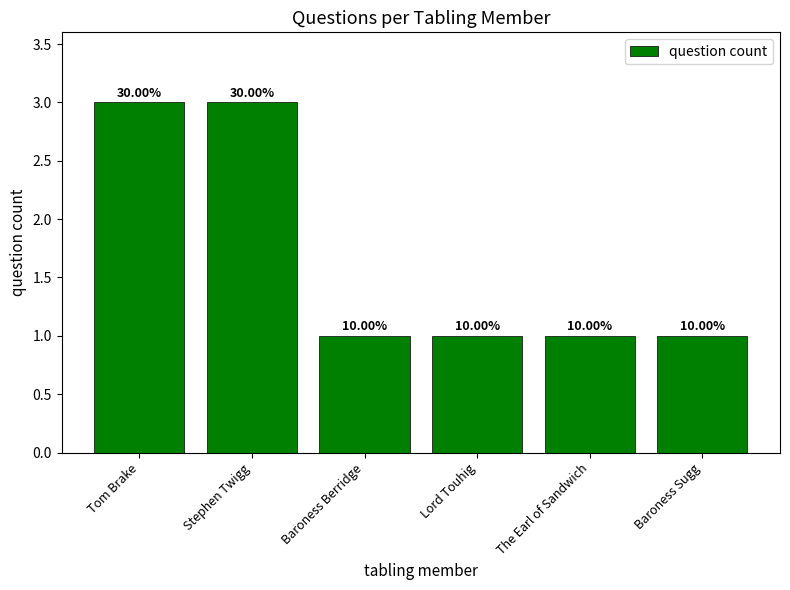

True or false: the data shows 1 at Baroness Berridge.

True